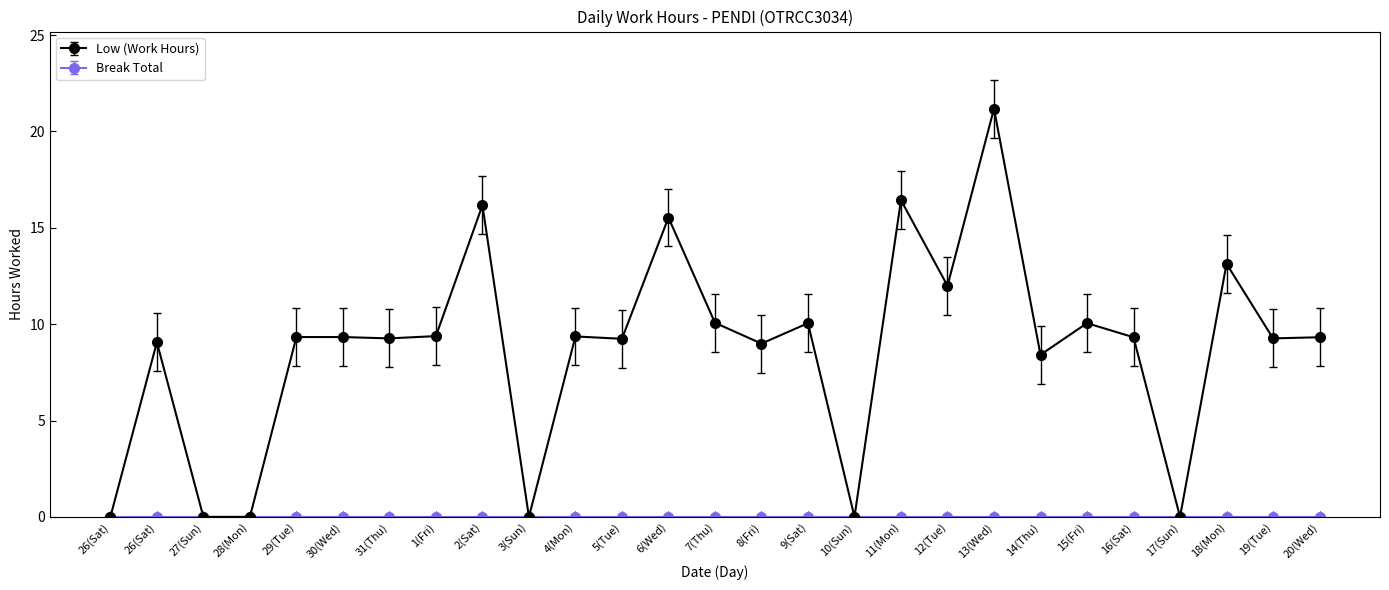

How many lines are shown in the chart?

2